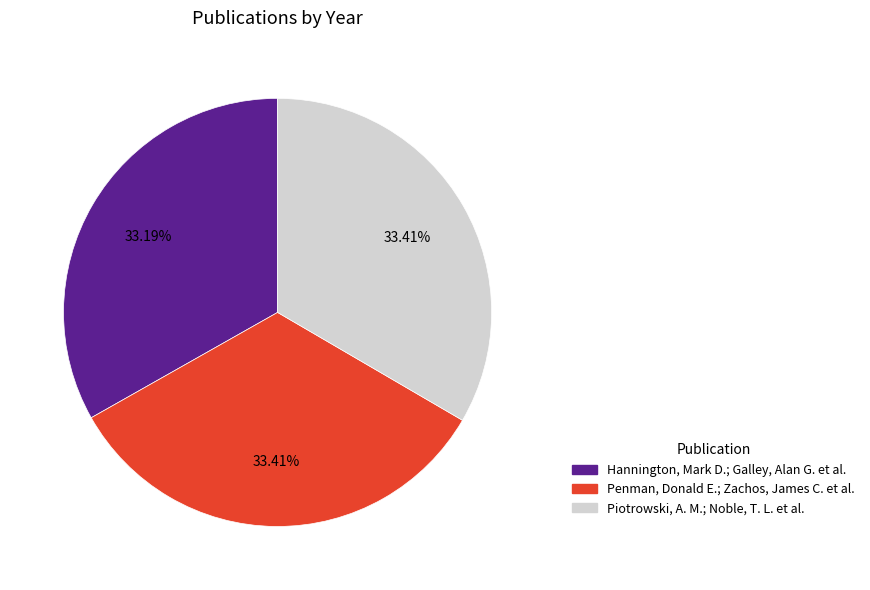

To the nearest percent, what percentage of the pie is Piotrowski, A. M.; Noble, T. L. et al.?

33%